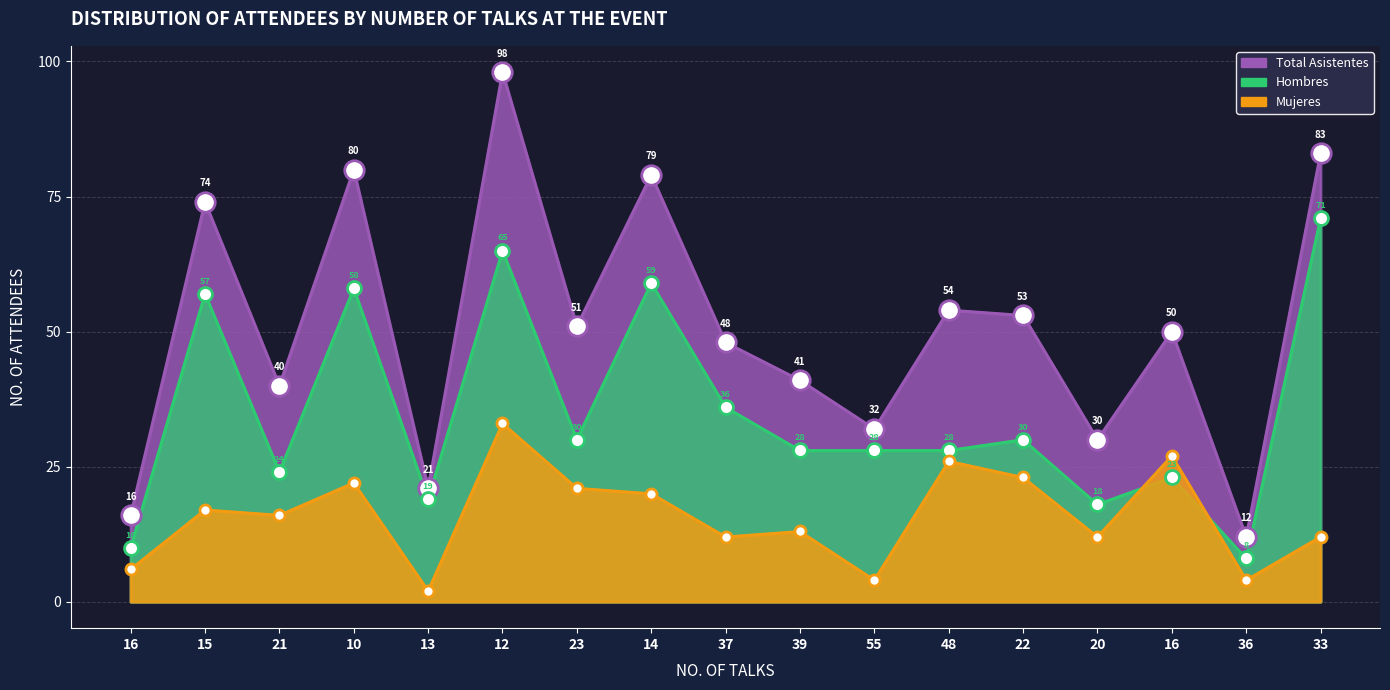

Rank the categories by TOTAL DE ASISTENTES value from highest to lowest.

12, 33, 10, 14, 15, 48, 22, 23, 16, 37, 39, 21, 55, 20, 13, 16, 36